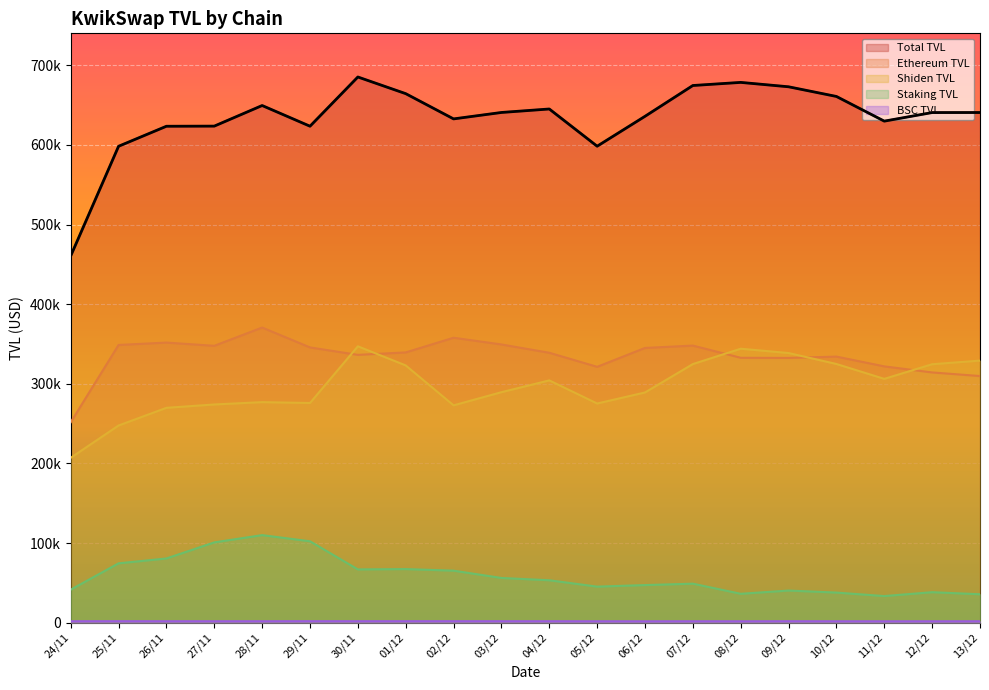

Read the Staking TVL value at 11/12.

33439.9